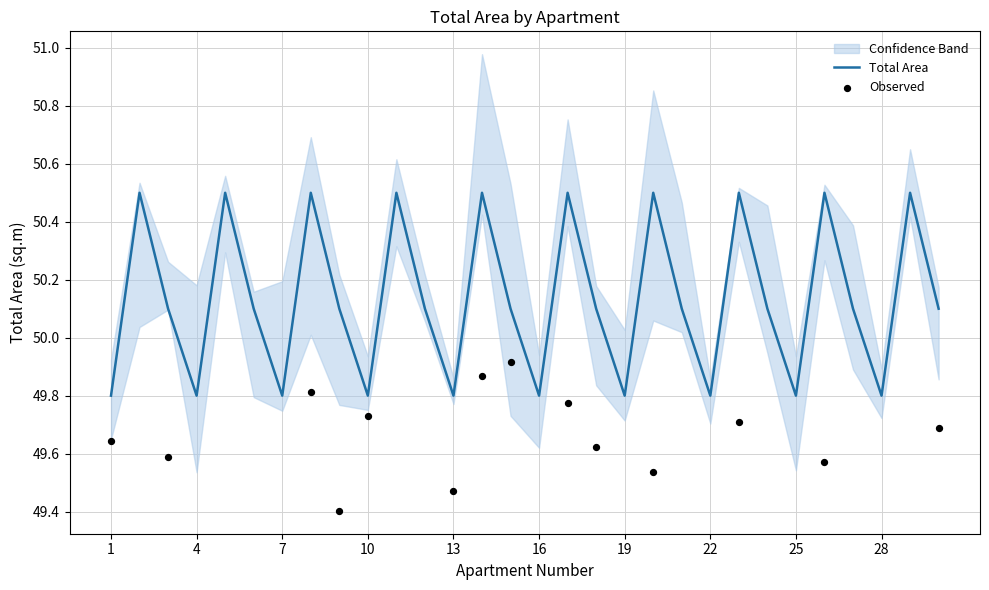

Which has a higher value, 21 or 30?

21